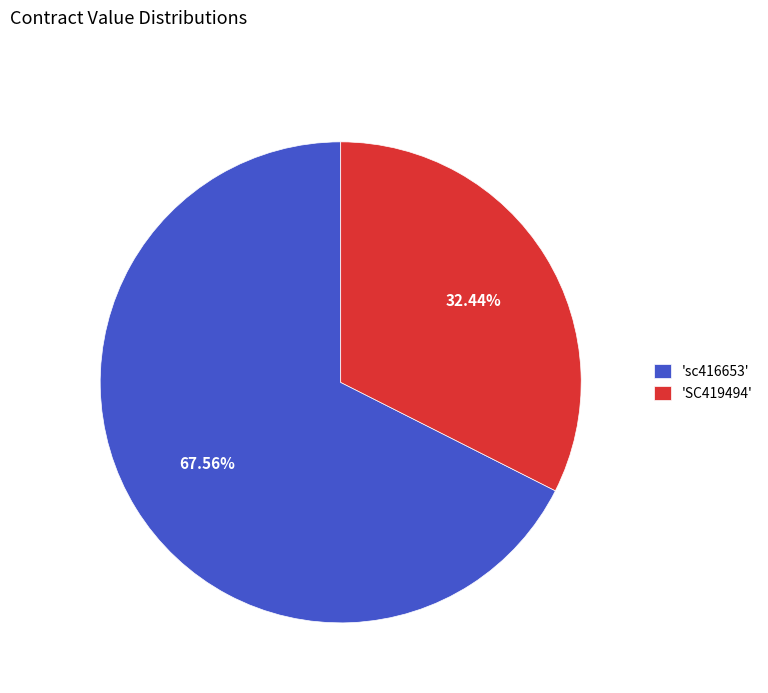

Approximately how many times larger is the value at 'sc416653' compared to 'SC419494'?

2.1